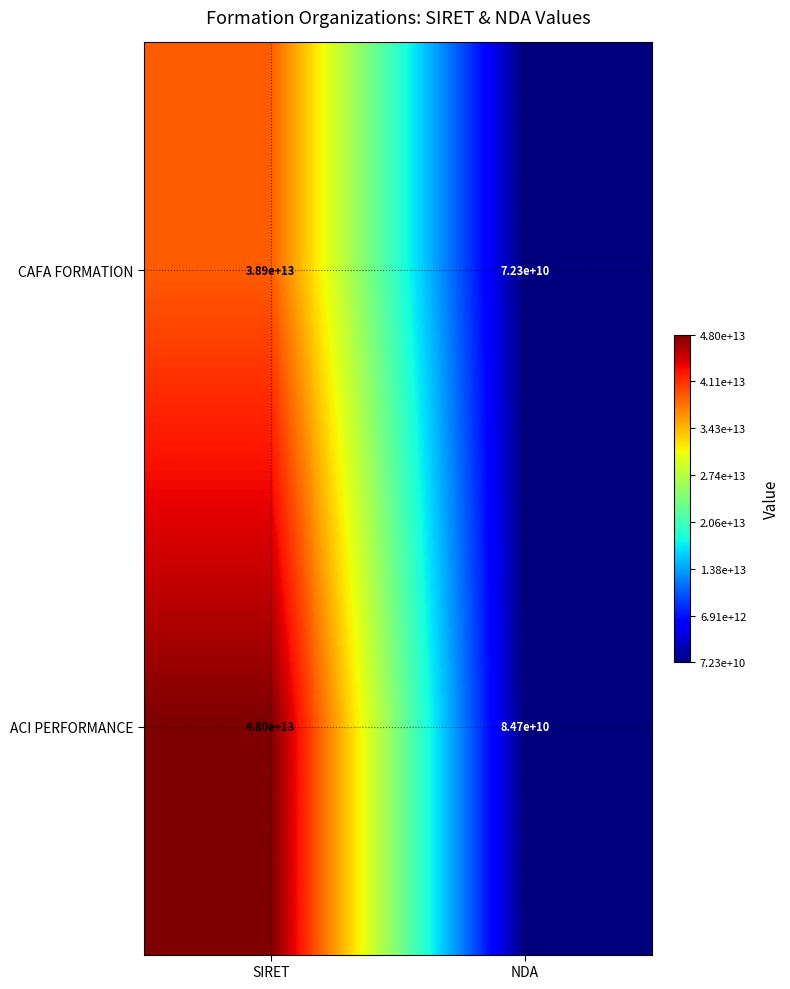

True or false: CAFA FORMATION has a value of 109924842596 at NDA.

False